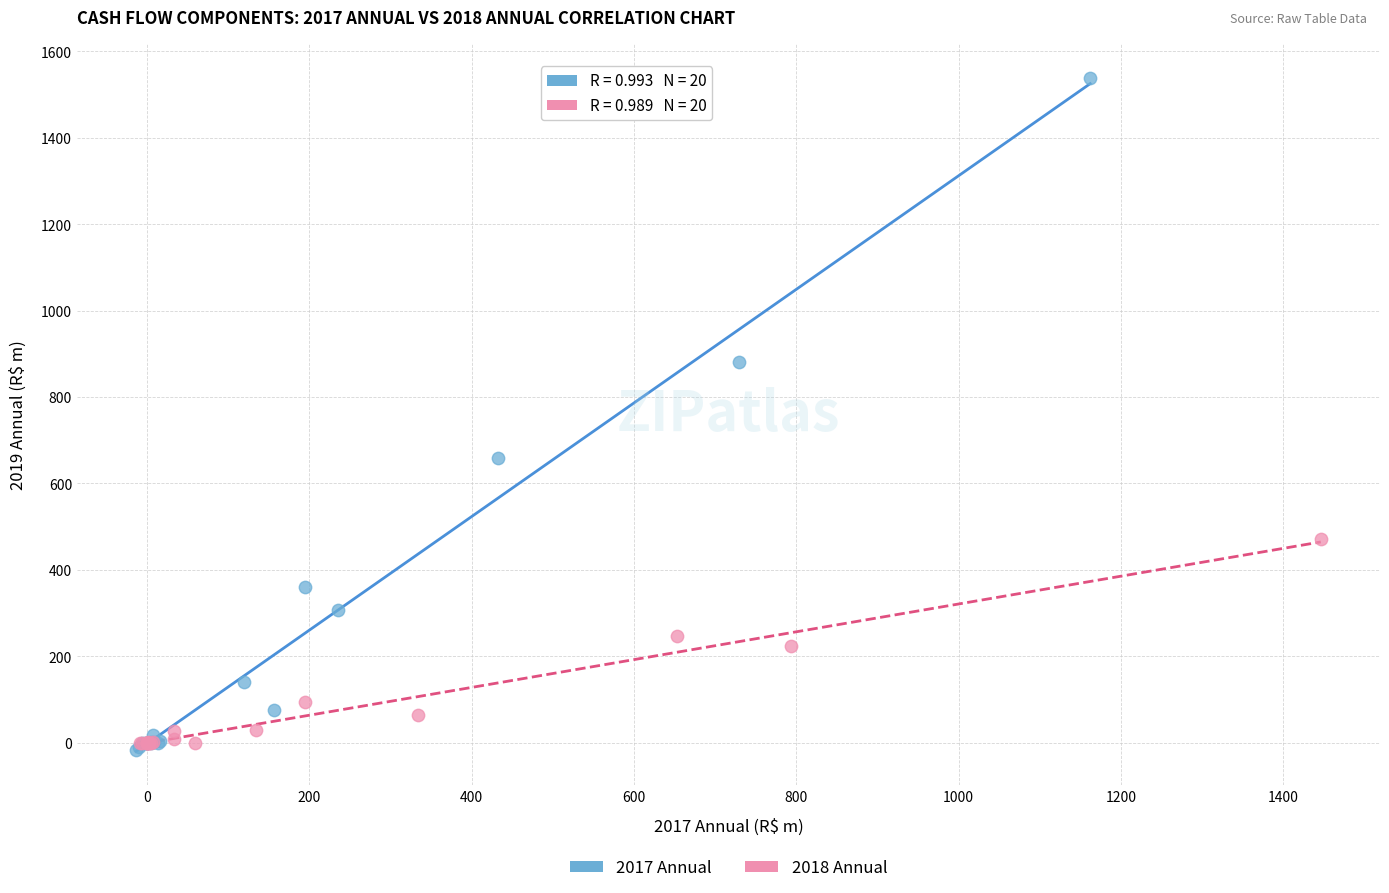

Which series has the widest spread of Y values?

2017 Annual